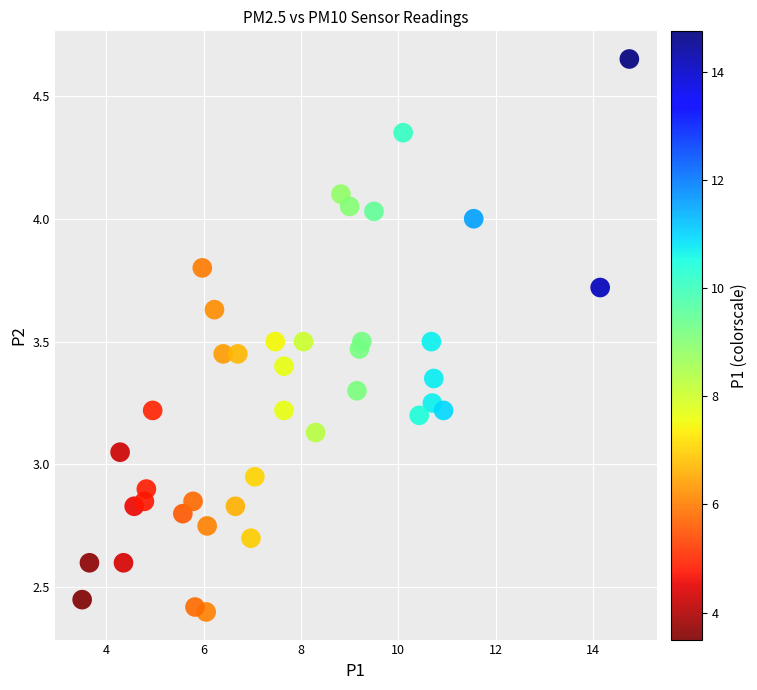

What is the range of X values (max minus min)?

11.2